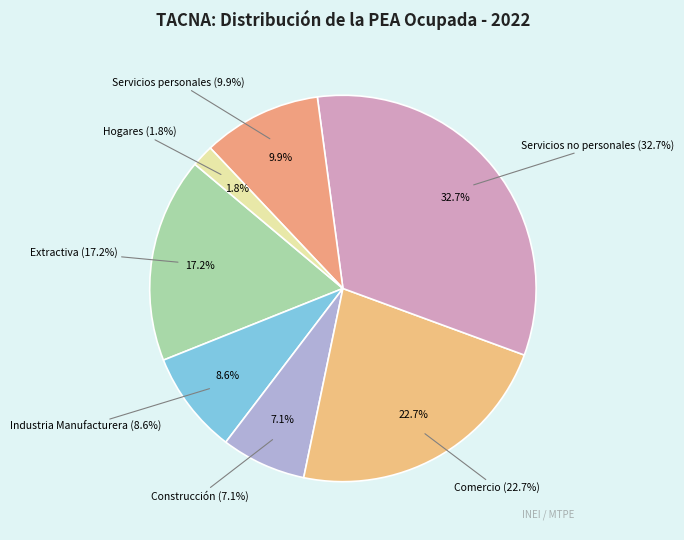

To the nearest percent, what percentage of the pie is Hogares?

2%